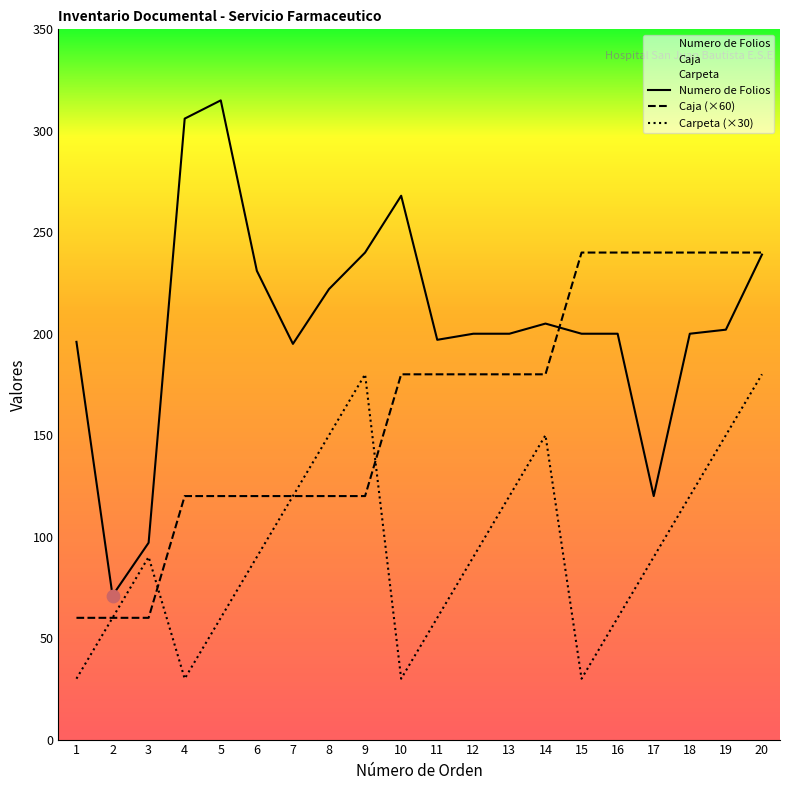

What is the total value across all series at 2?

191